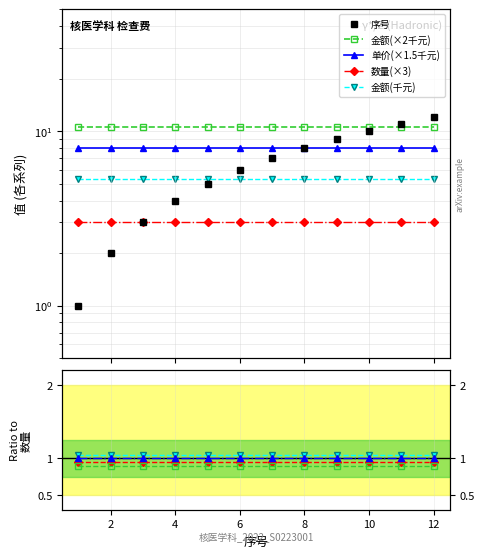

Reading left to right, extract all data points from this chart.

序号: 1.0	2.0	3.0	4.0	5.0	6.0	7.0	8.0	9.0	10.0	11.0	12.0
金额(×2千元): 0.9	0.9	0.9	0.9	0.9	0.9	0.9	0.9	0.9	0.9	0.9	0.9
单价(×1.5千元): 1.0	1.0	1.0	1.0	1.0	1.0	1.0	1.0	1.0	1.0	1.0	1.0
数量(×3): 0.9	0.9	0.9	0.9	0.9	0.9	0.9	0.9	0.9	0.9	0.9	0.9
金额(千元): 1.1	1.1	1.1	1.1	1.1	1.1	1.1	1.1	1.1	1.1	1.1	1.1